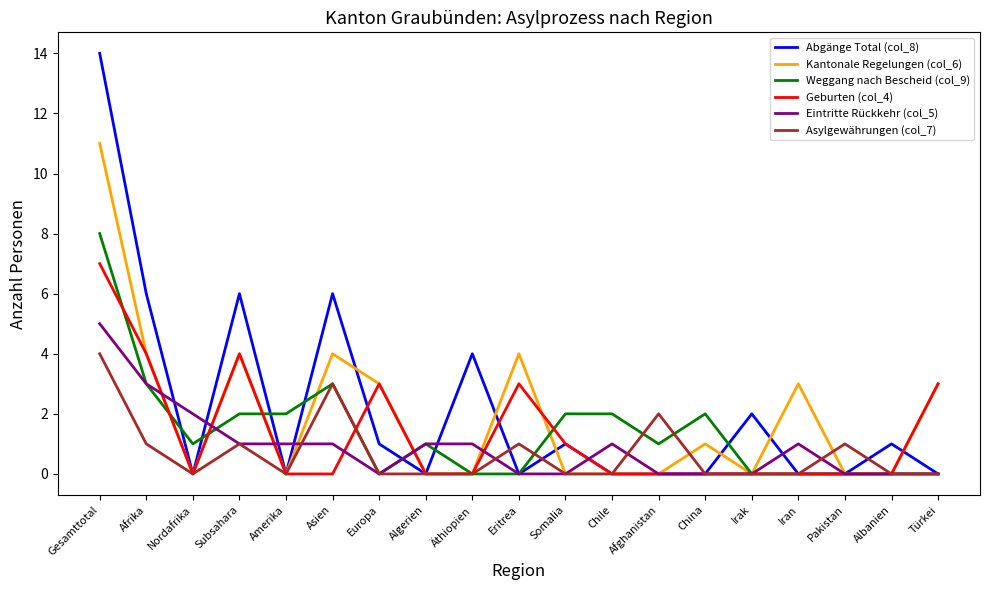

Reading left to right, transcribe all the data shown in this chart.

Abgänge Total (col_8): Gesamttotal=14	Afrika=6	Nordafrika=0	Subsahara=6	Amerika=0	Asien=6	Europa=1	Algerien=0	Äthiopien=4	Eritrea=0	Somalia=1	Chile=0	Afghanistan=0	China=0	Irak=2	Iran=0	Pakistan=0	Albanien=1	Türkei=0
Kantonale Regelungen (col_6): Gesamttotal=11	Afrika=4	Nordafrika=0	Subsahara=4	Amerika=0	Asien=4	Europa=3	Algerien=0	Äthiopien=0	Eritrea=4	Somalia=0	Chile=0	Afghanistan=0	China=1	Irak=0	Iran=3	Pakistan=0	Albanien=0	Türkei=3
Weggang nach Bescheid (col_9): Gesamttotal=8	Afrika=3	Nordafrika=1	Subsahara=2	Amerika=2	Asien=3	Europa=0	Algerien=1	Äthiopien=0	Eritrea=0	Somalia=2	Chile=2	Afghanistan=1	China=2	Irak=0	Iran=0	Pakistan=0	Albanien=0	Türkei=0
Geburten (col_4): Gesamttotal=7	Afrika=4	Nordafrika=0	Subsahara=4	Amerika=0	Asien=0	Europa=3	Algerien=0	Äthiopien=0	Eritrea=3	Somalia=1	Chile=0	Afghanistan=0	China=0	Irak=0	Iran=0	Pakistan=0	Albanien=0	Türkei=3
Eintritte Rückkehr (col_5): Gesamttotal=5	Afrika=3	Nordafrika=2	Subsahara=1	Amerika=1	Asien=1	Europa=0	Algerien=1	Äthiopien=1	Eritrea=0	Somalia=0	Chile=1	Afghanistan=0	China=0	Irak=0	Iran=1	Pakistan=0	Albanien=0	Türkei=0
Asylgewährungen (col_7): Gesamttotal=4	Afrika=1	Nordafrika=0	Subsahara=1	Amerika=0	Asien=3	Europa=0	Algerien=0	Äthiopien=0	Eritrea=1	Somalia=0	Chile=0	Afghanistan=2	China=0	Irak=0	Iran=0	Pakistan=1	Albanien=0	Türkei=0